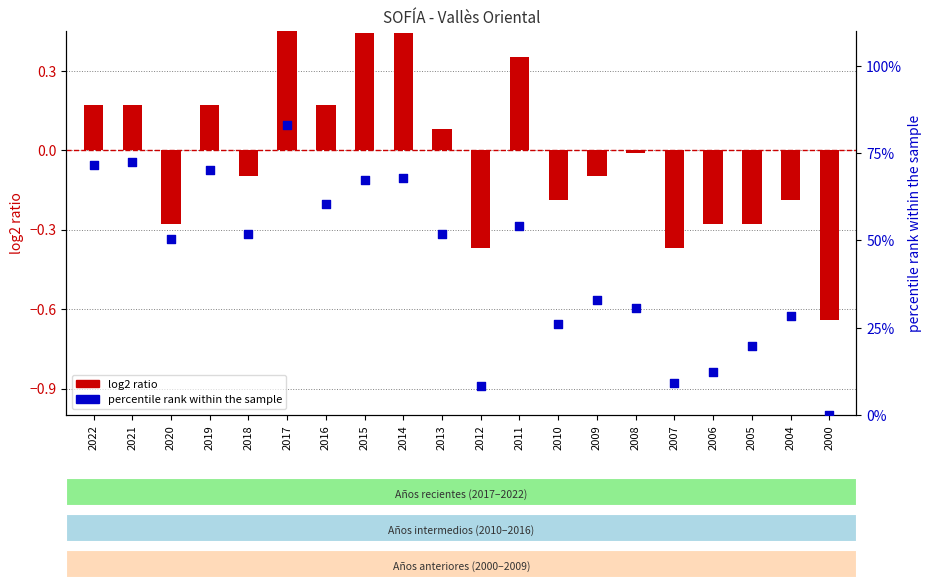

Which series has the largest Y range (max minus min)?

percentile rank within the sample